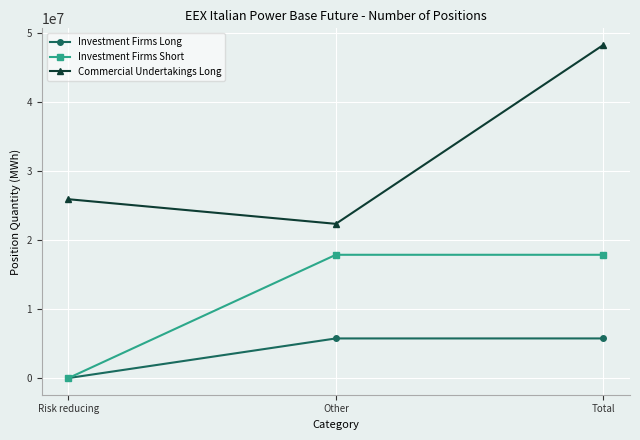

Rank the series at Total from lowest to highest value.

Investment Firms Long, Investment Firms Short, Commercial Undertakings Long